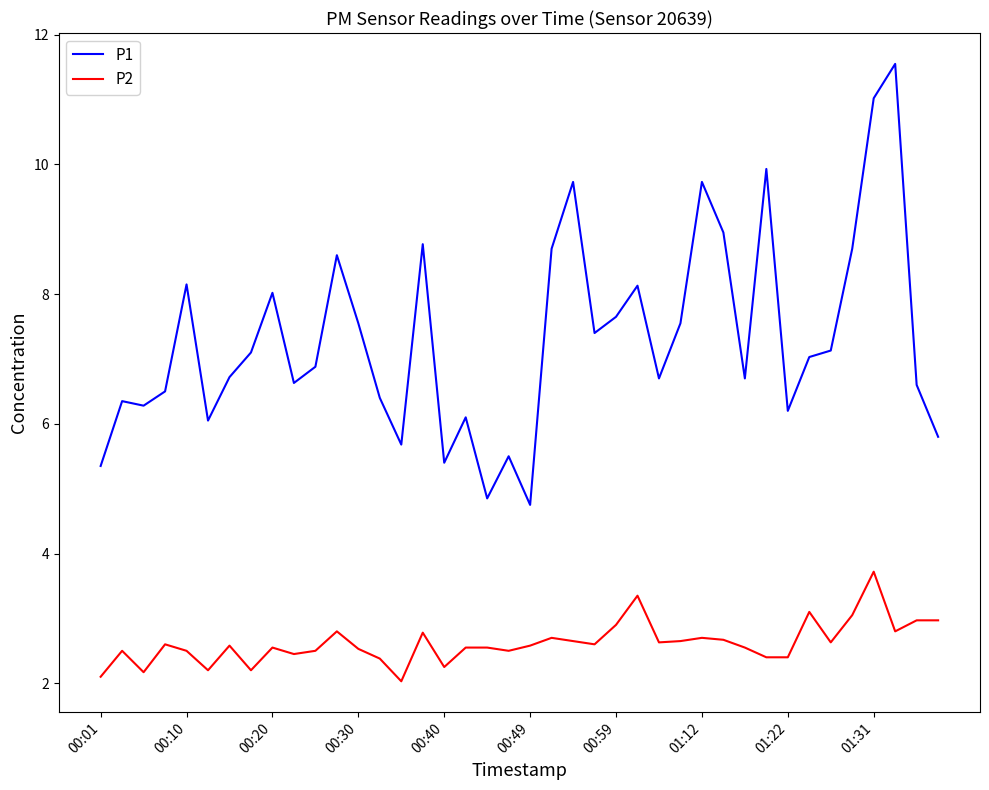

True or false: P1 has more than 2 interior local peaks.

True